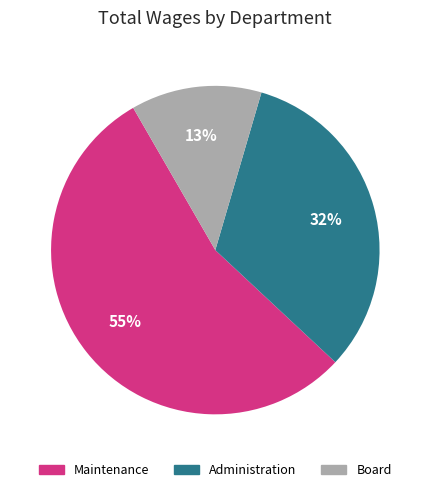

To the nearest percent, what is the average slice percentage?

33%